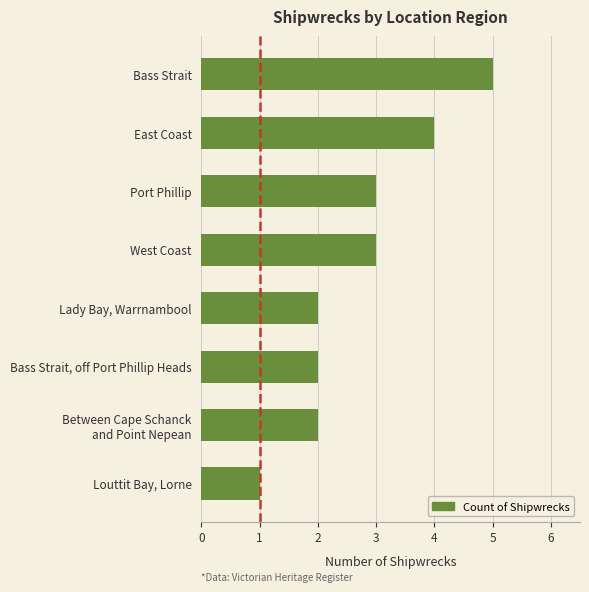

Reading top to bottom, what are all the values shown in this chart?

5	4	3	3	2	2	2	1